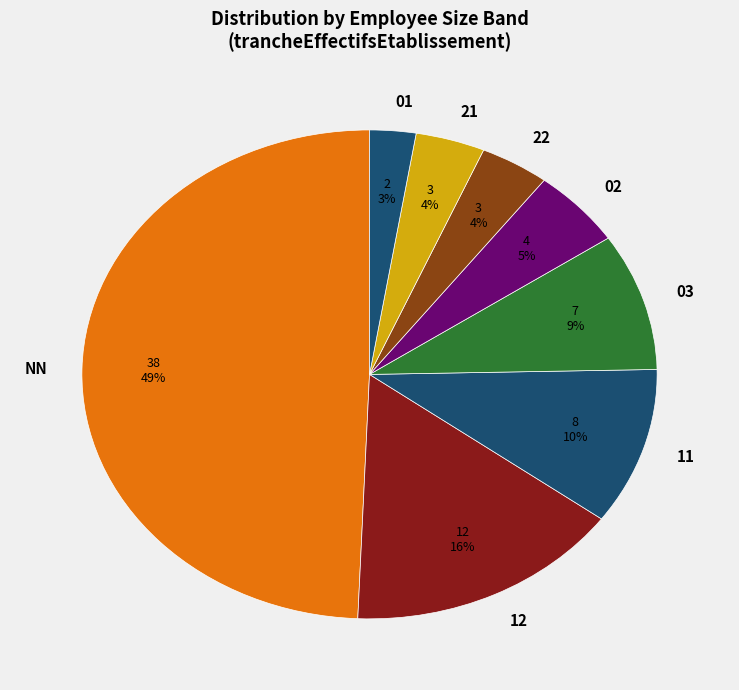

Does 22 account for over 50% of the chart?

No